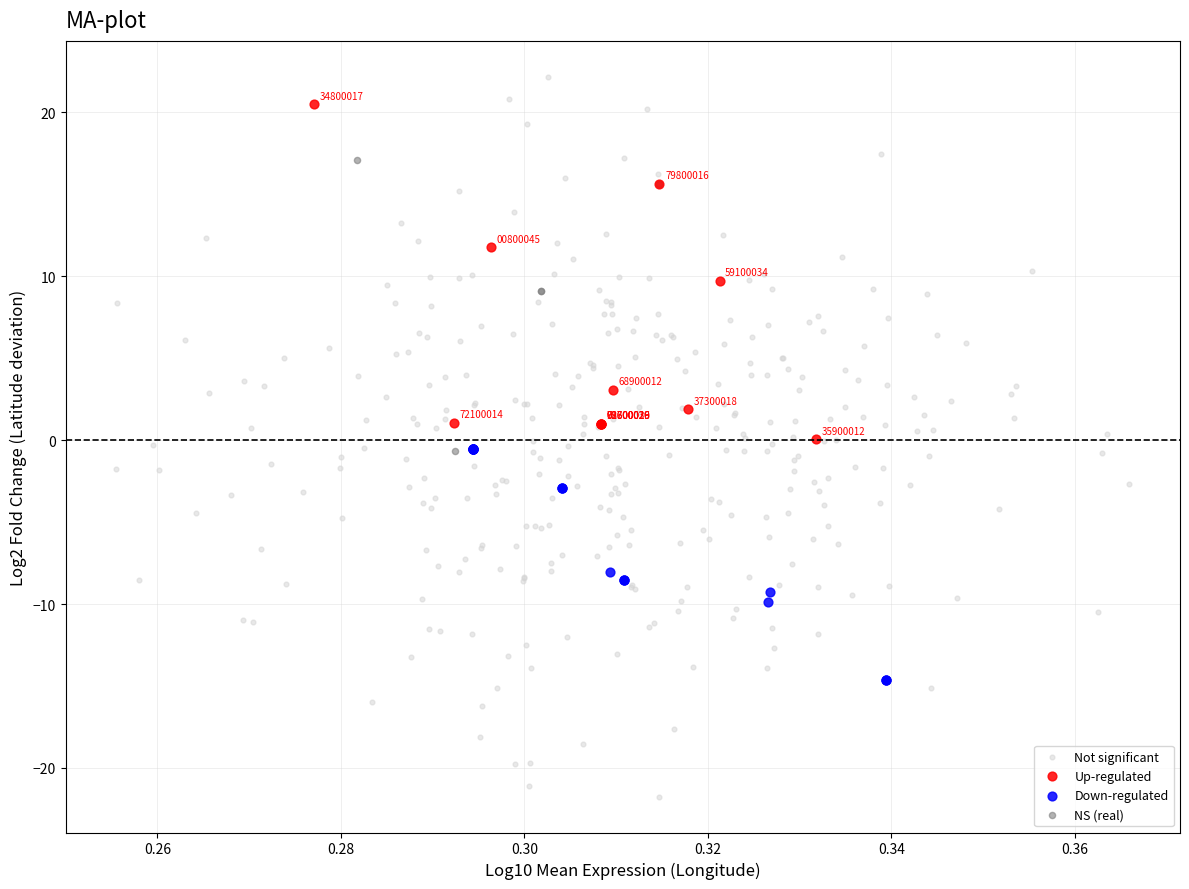

Which series has the widest spread of Y values?

Not significant